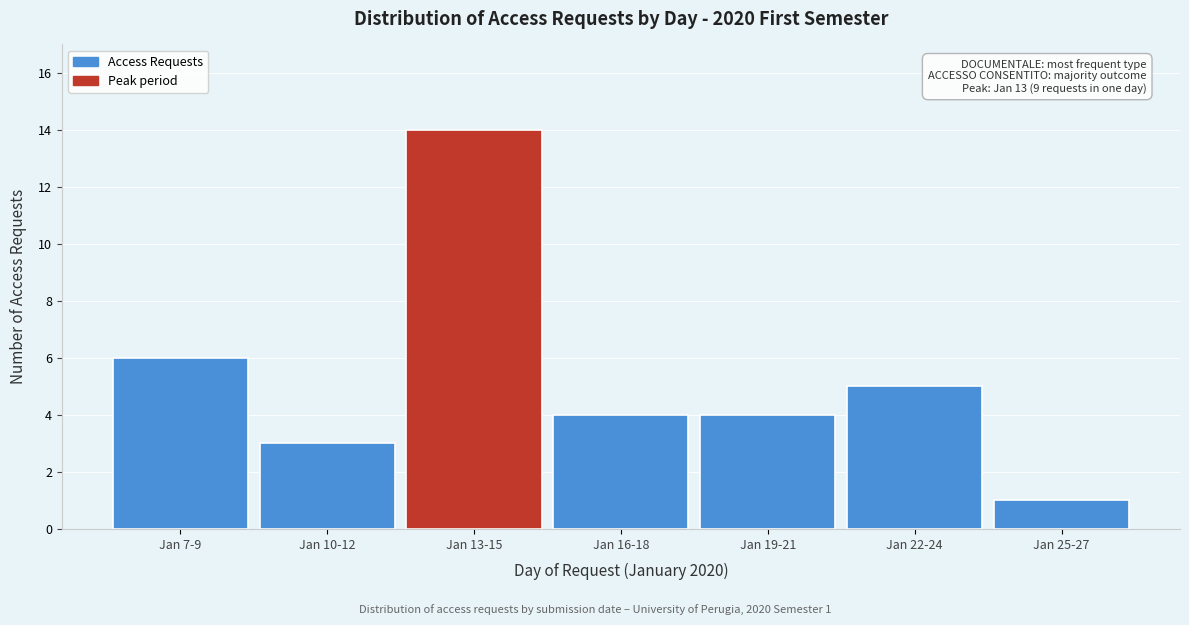

Reading right to left, extract all data points from this chart.

1	5	4	4	14	3	6